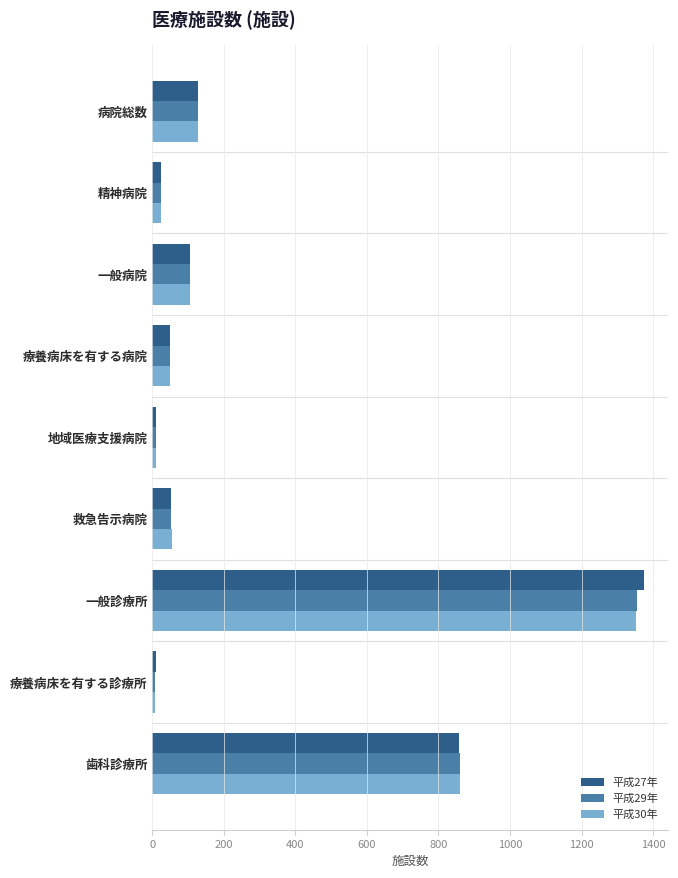

What is the greatest value displayed?

1374